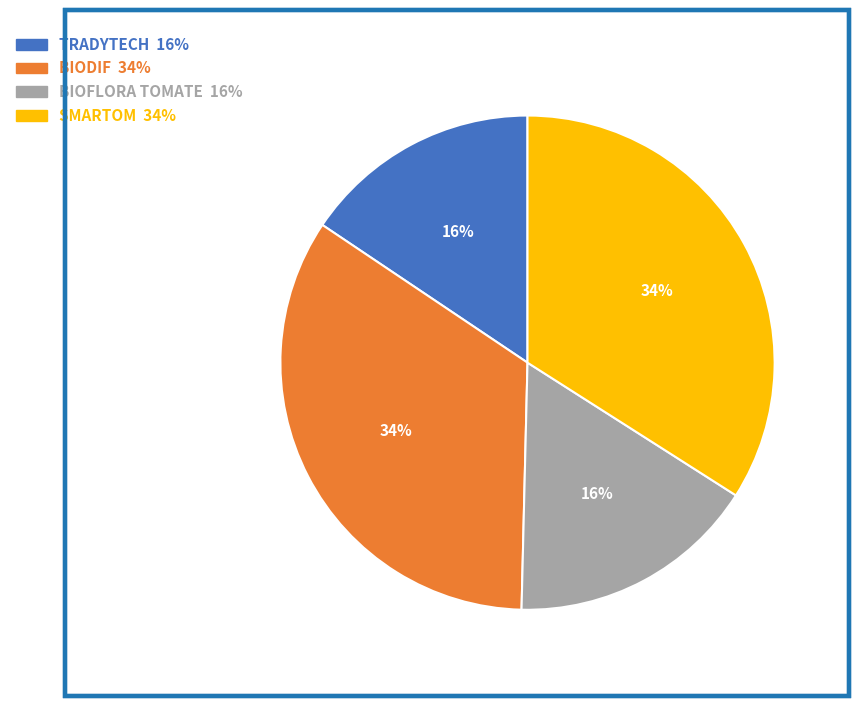

How many segments does this pie chart have?

4